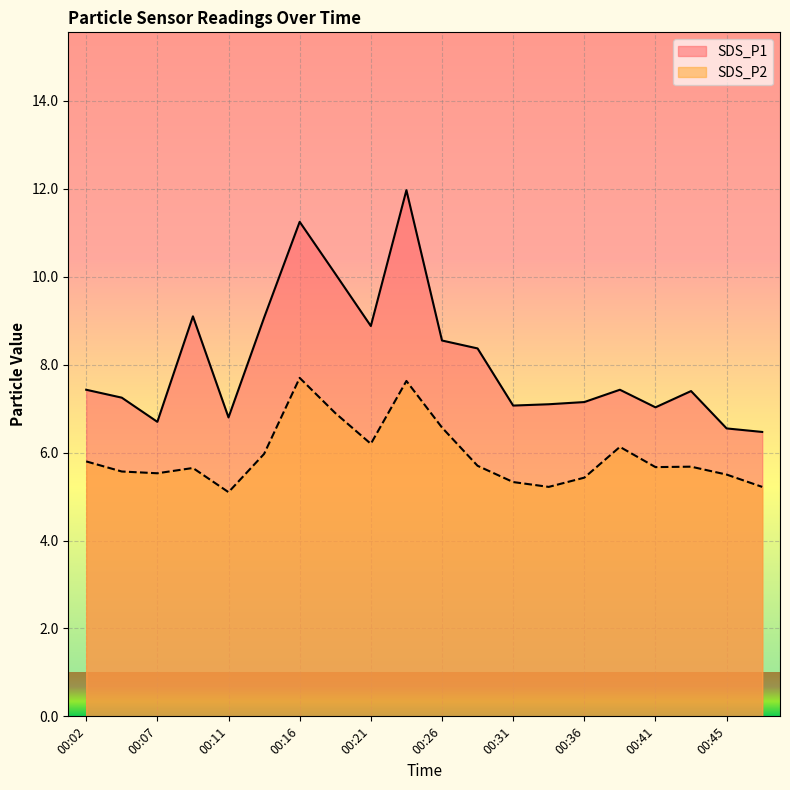

True or false: SDS_P1 and SDS_P2 cross at least once.

False